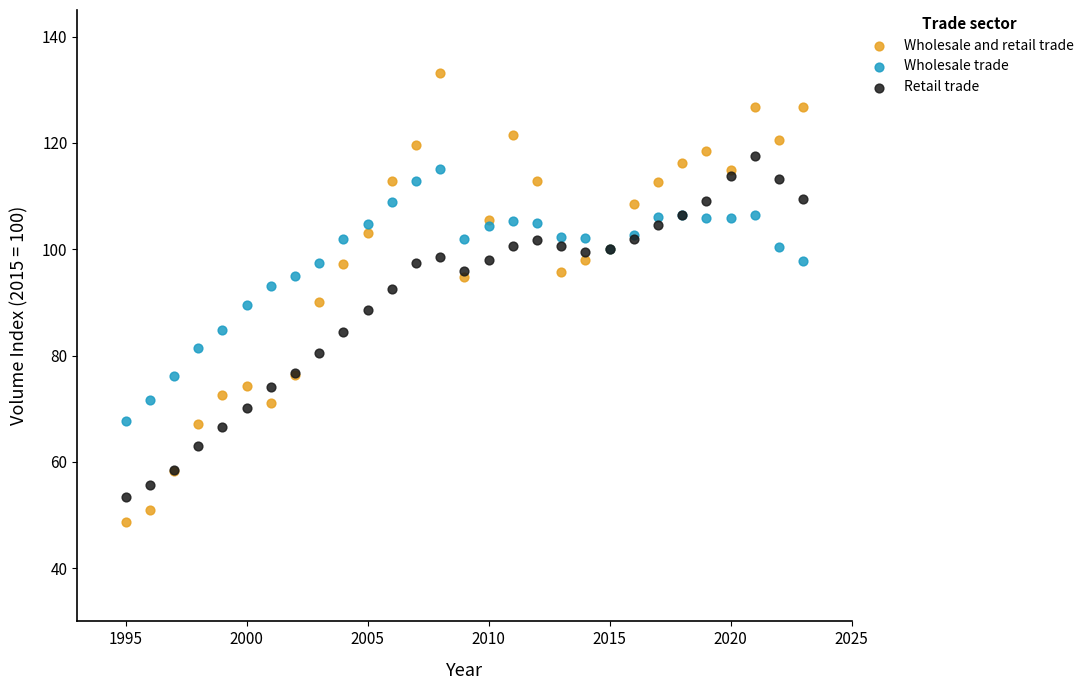

Which series contains the lowest Y value?

Wholesale and retail trade